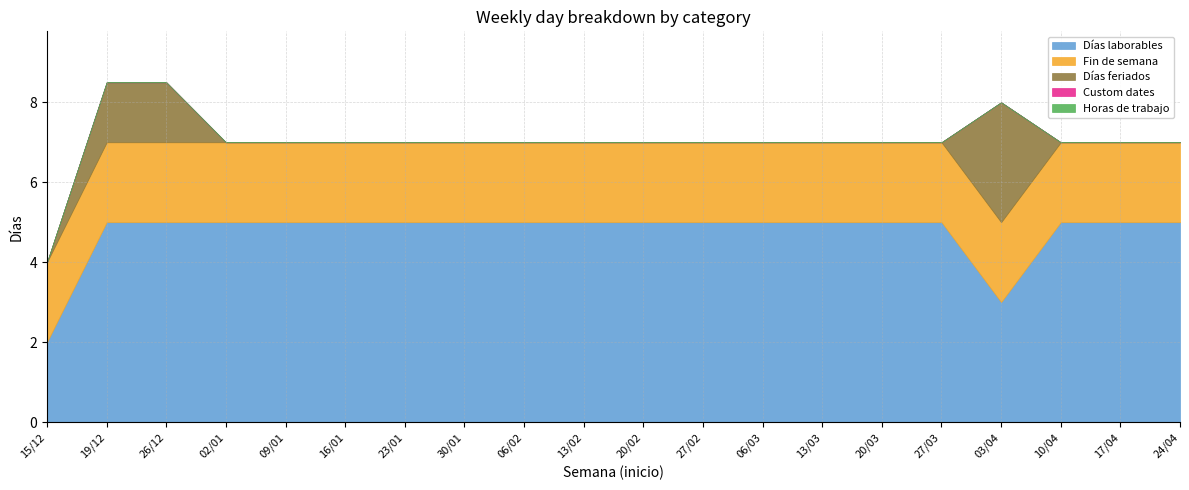

What position from the right is 19/12?

19